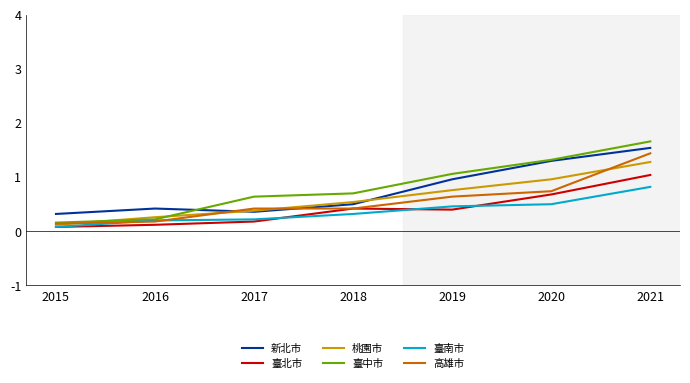

What is the maximum value for 臺南市?

0.8